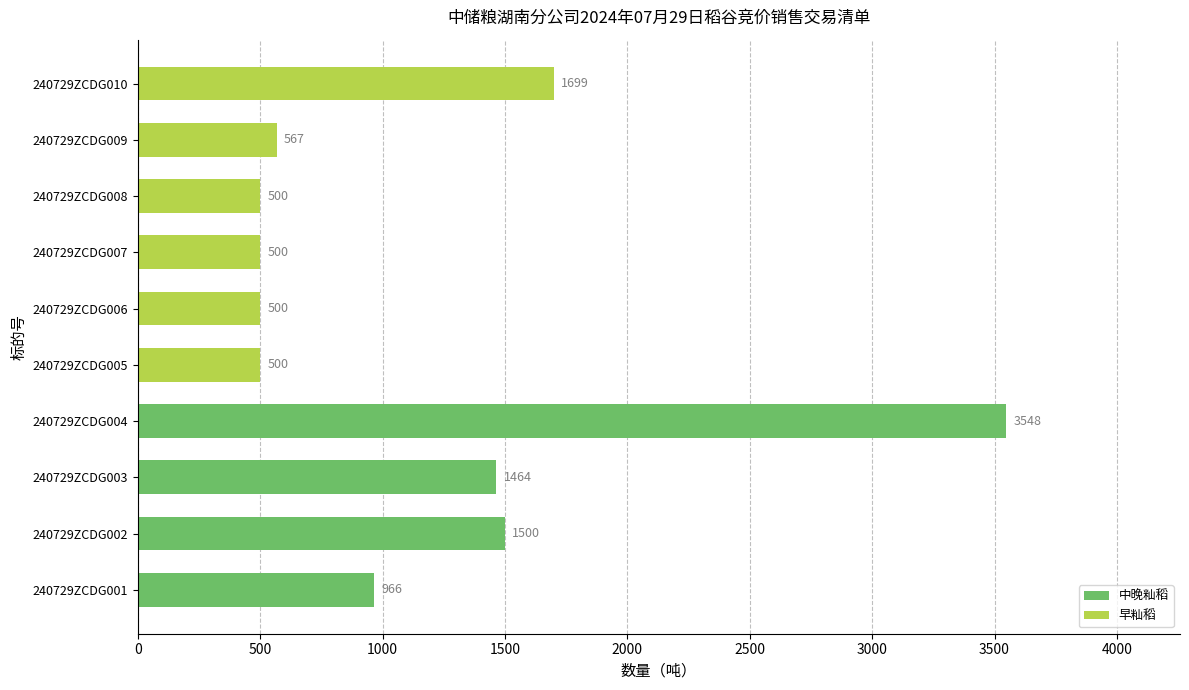

What is the approximate value at 240729ZCDG007?

500